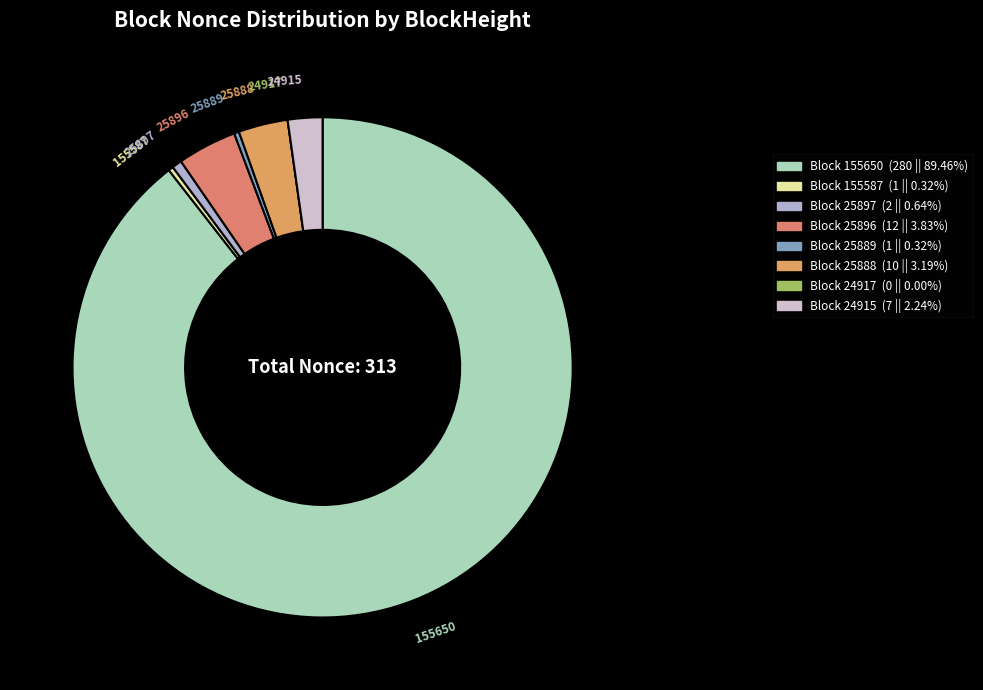

How many slices are in this pie chart?

8